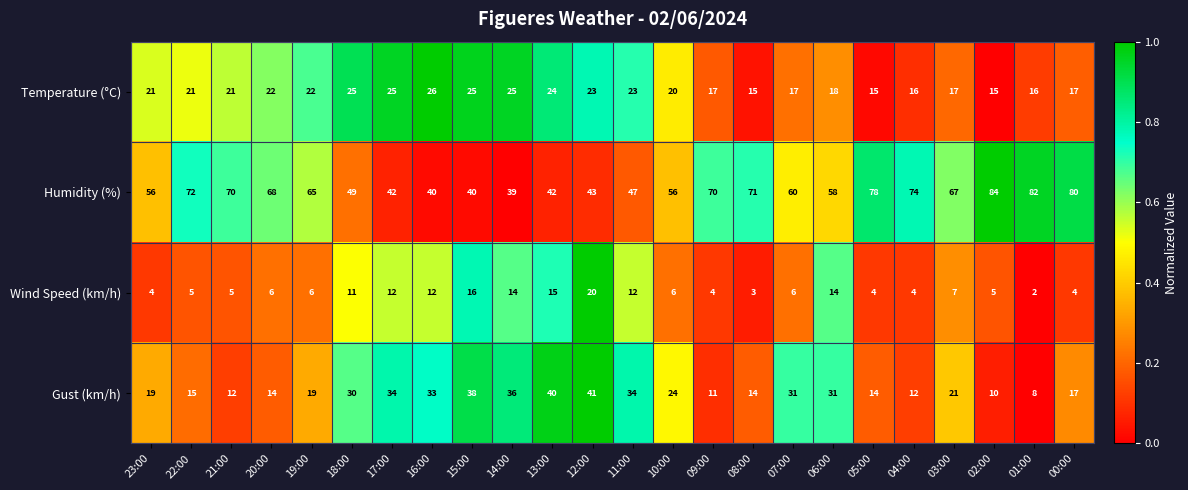

What is the average value of the Wind Speed (km/h) series?

8